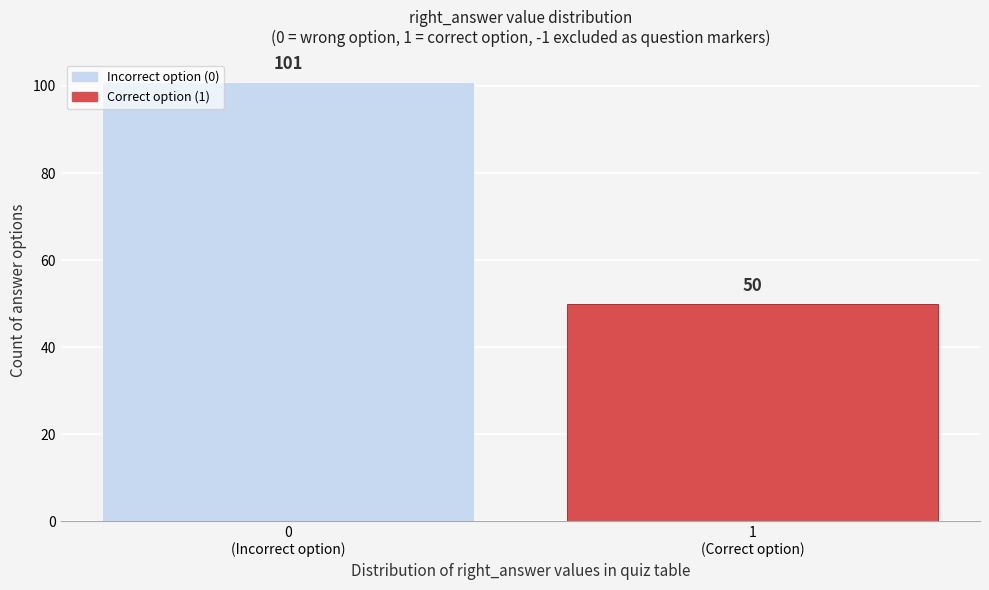

Reading left to right, transcribe all the data shown in this chart.

101	50